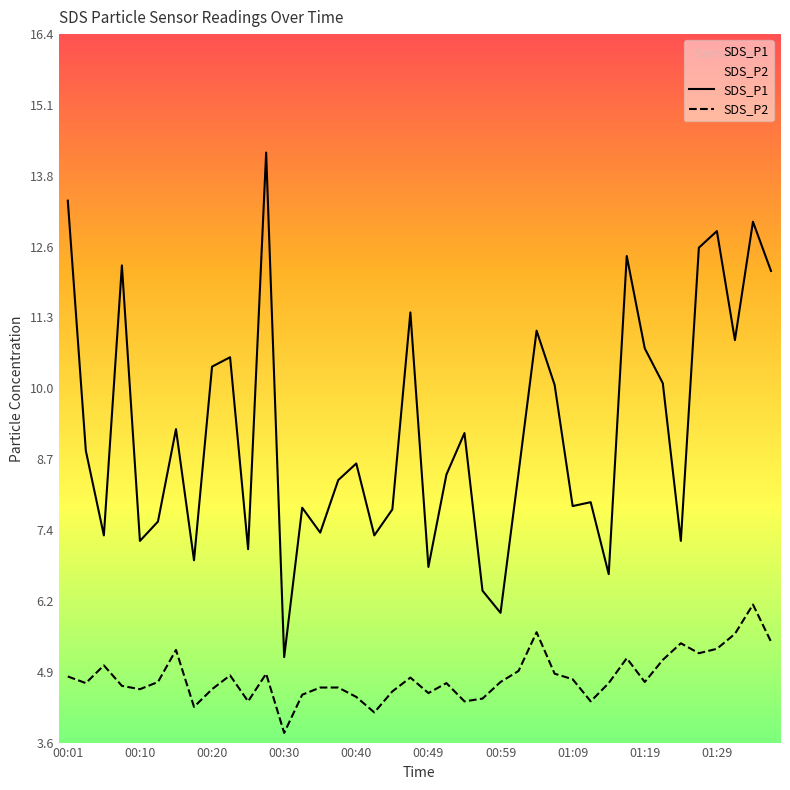

What is the highest value of the SDS_P2 series?

6.1